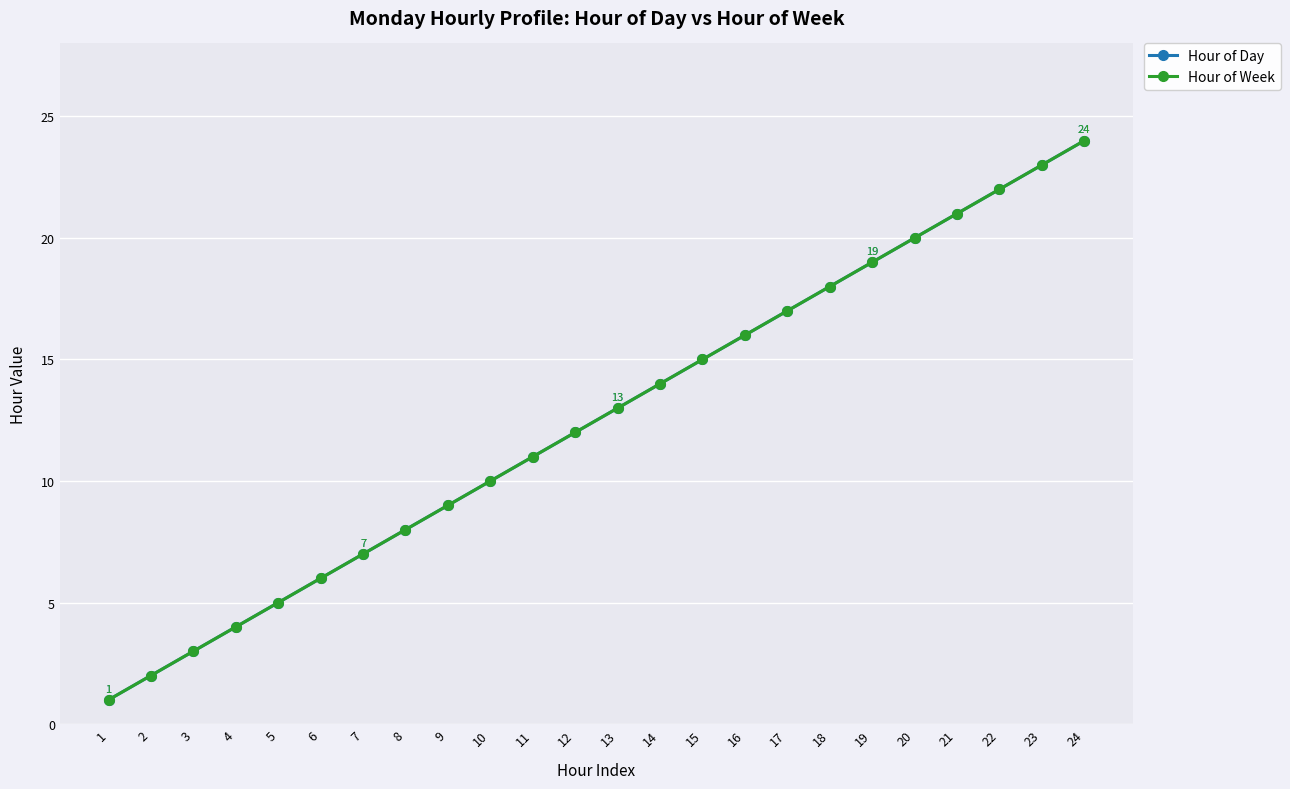

What is the value of the Hour of Day point at the 12th from the left?

12